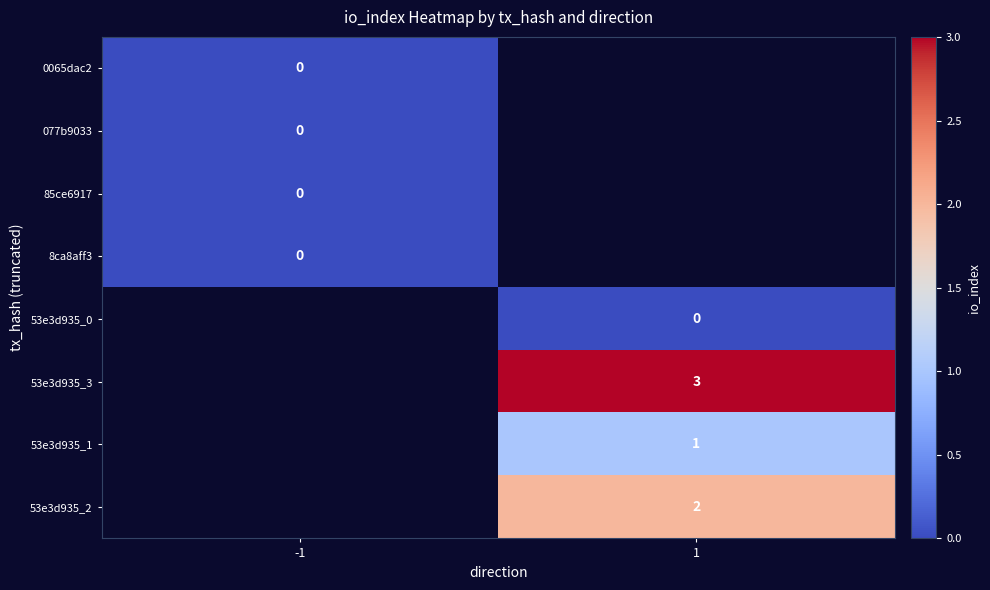

Is it true that 53e3d935_2 equals 3 at 1?

False